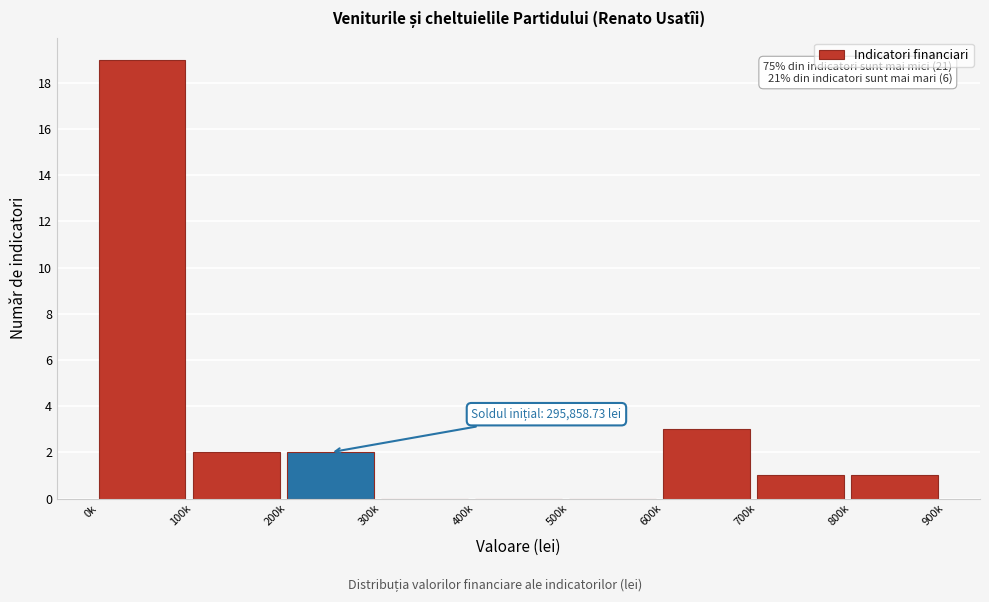

Reading right to left, transcribe all the data shown in this chart.

800k=1	700k=1	600k=3	500k=0	400k=0	300k=0	200k=2	100k=2	0k=19